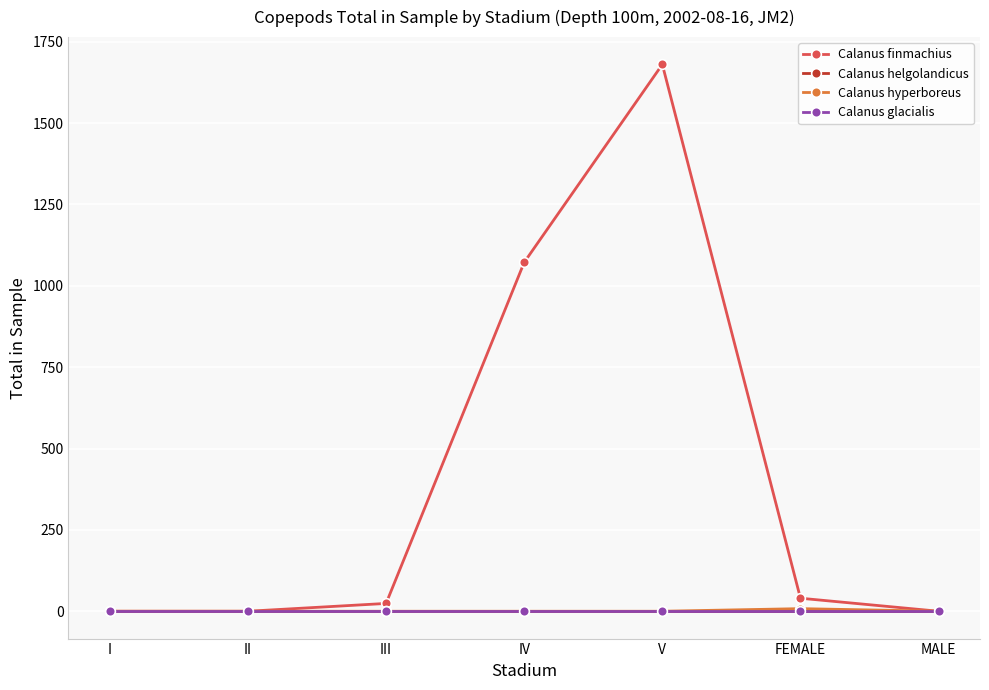

Is this an area chart (filled region under the line)?

No